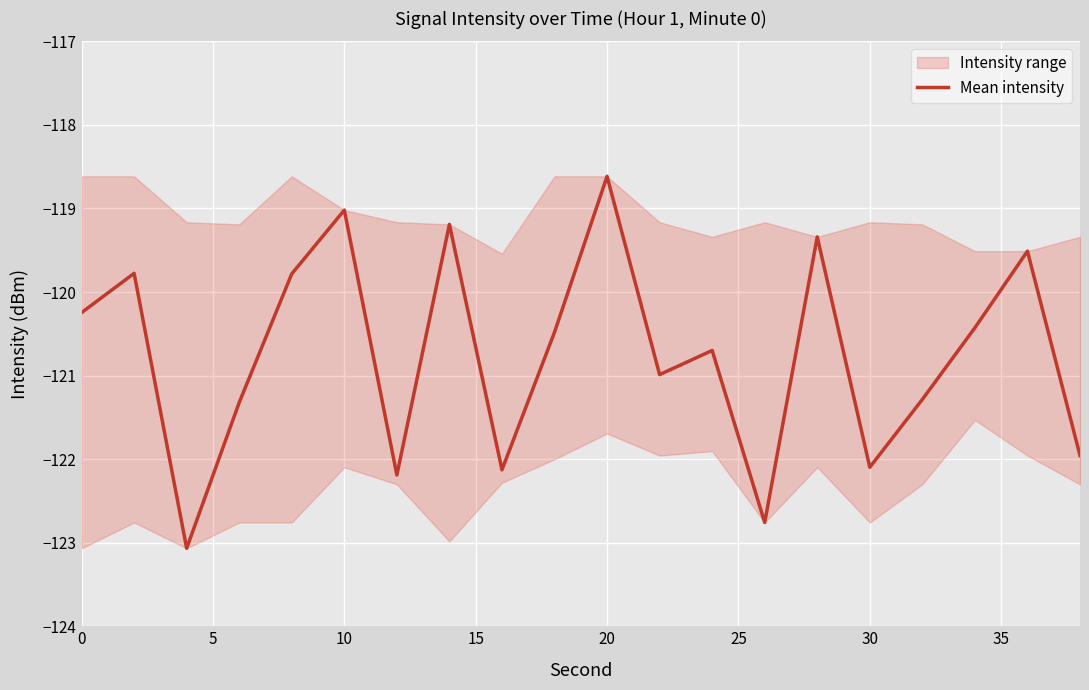

What is the difference between the maximum and minimum values?

4.5